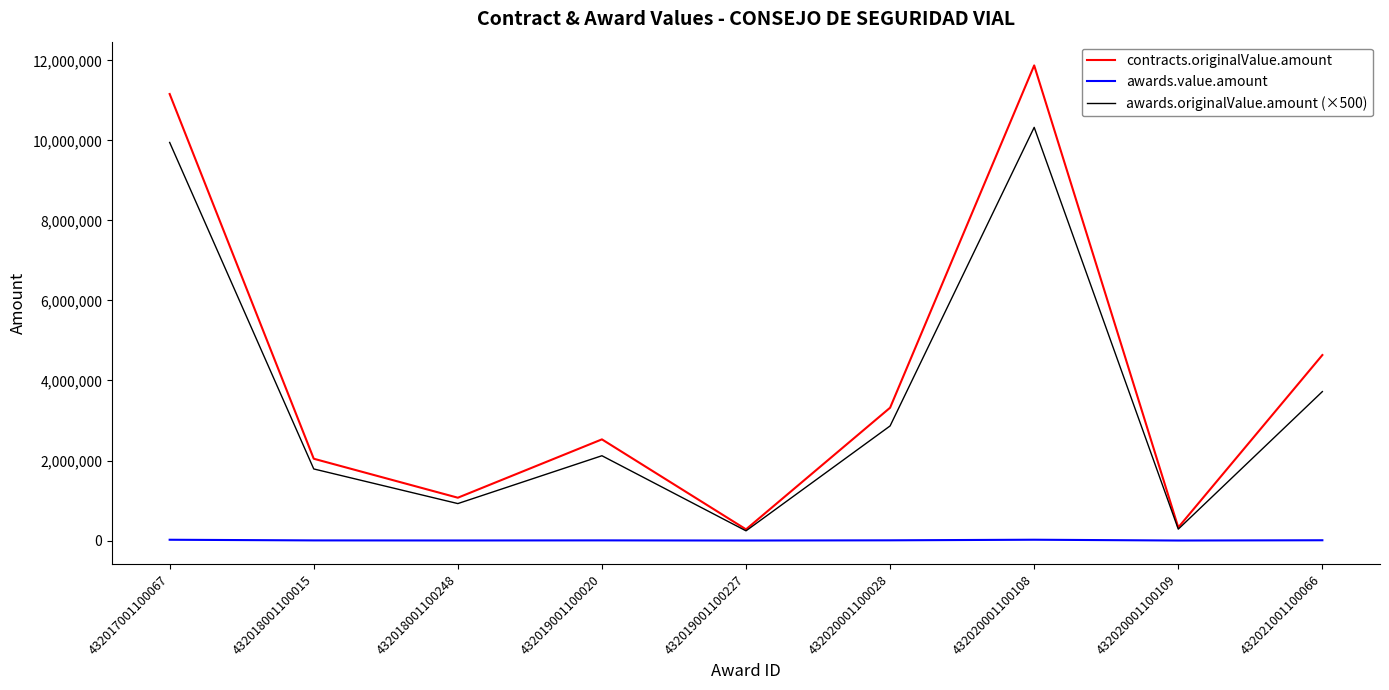

At how many categories does at least one series exceed 8177660?

2